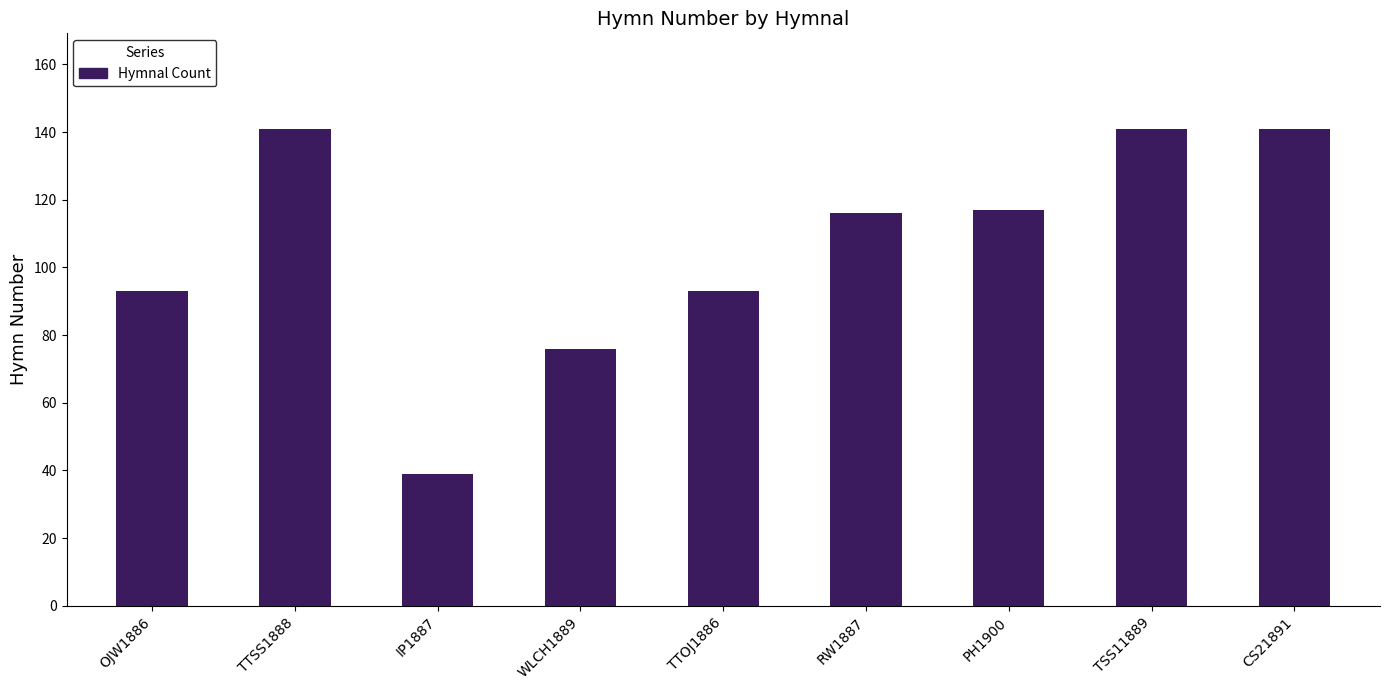

What is the value of the 7th bar from the left?

117